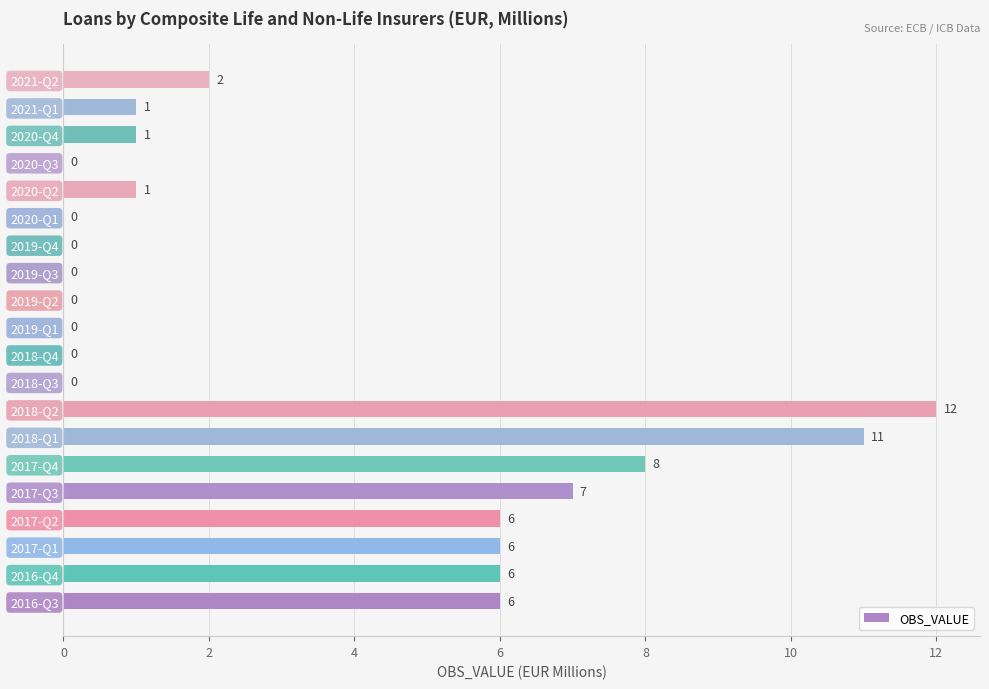

What is the sum of all values?

67